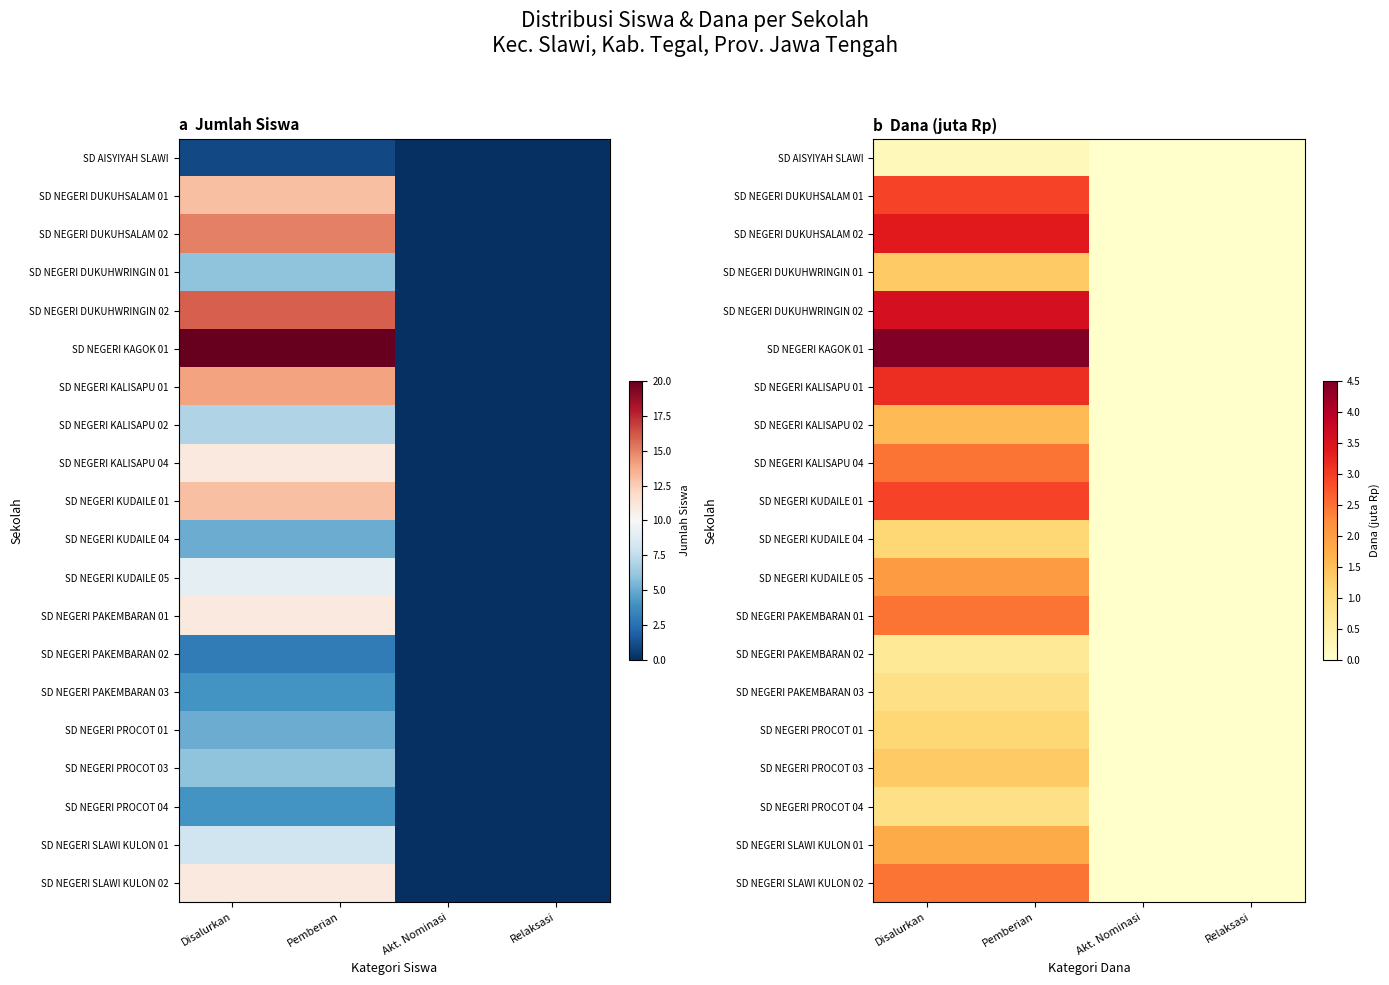

How many values in the SD NEGERI DUKUHWRINGIN 01 series are below 1?

2